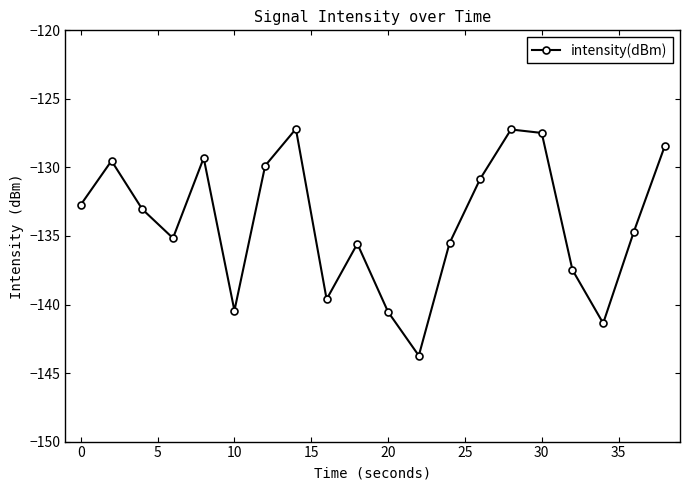

What is the greatest value displayed?

-127.2